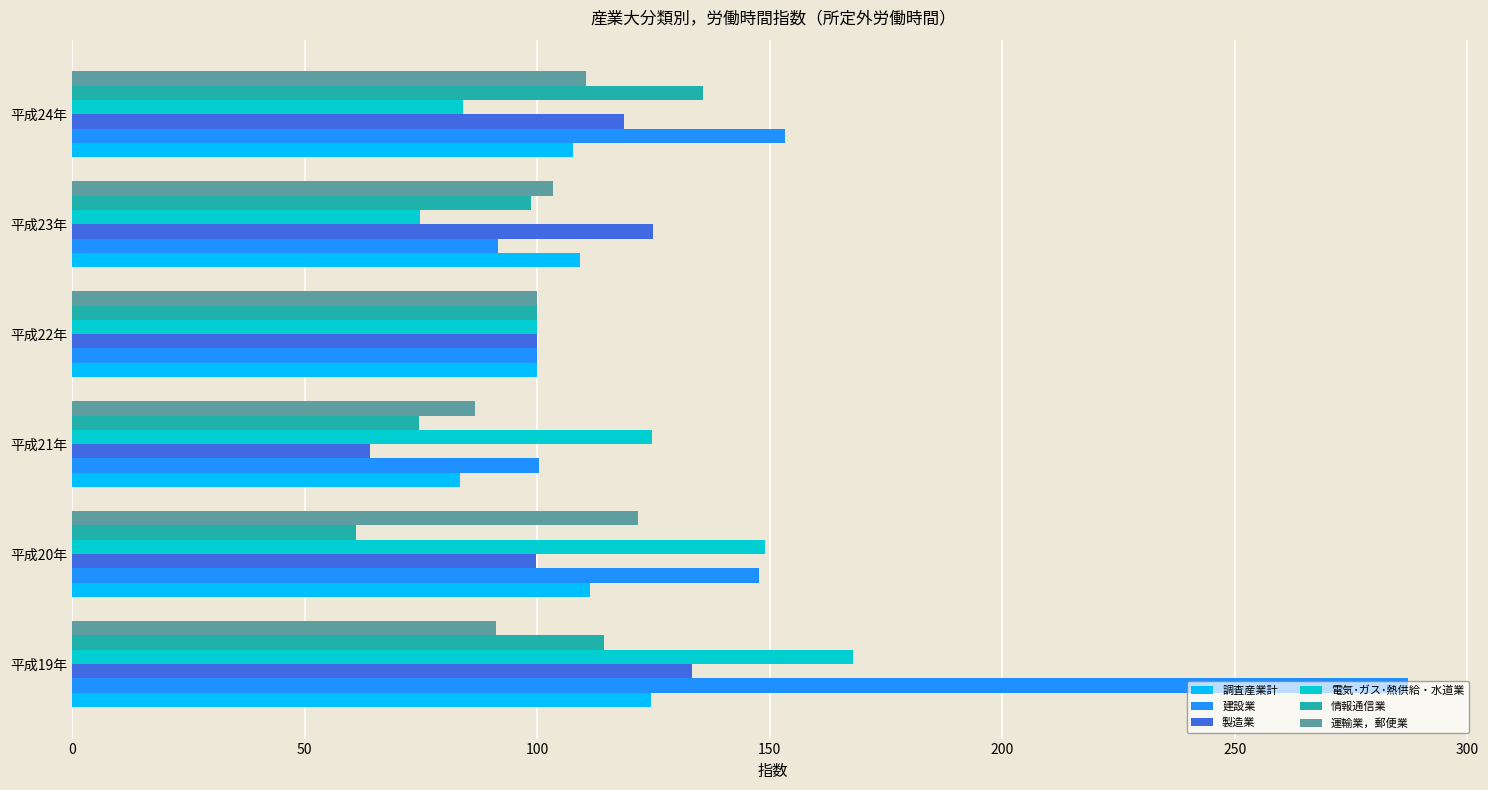

The 情報通信業 series shows 100.0 at 平成22年. True or false?

True